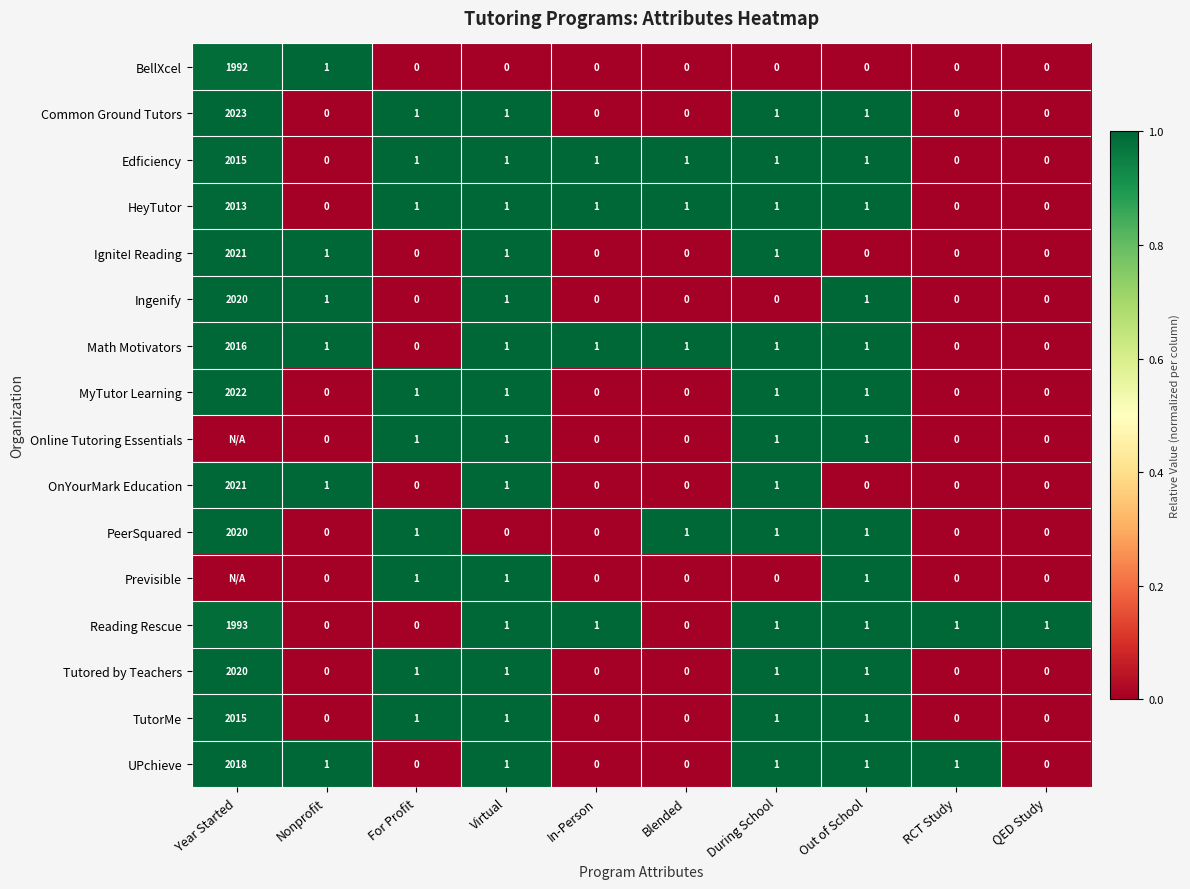

Which label corresponds to the smallest value in the chart?

For Profit